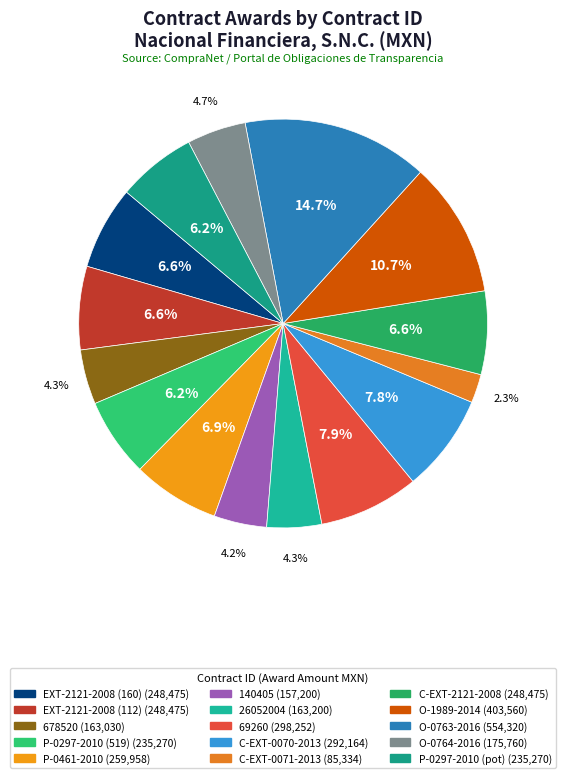

To the nearest percent, what is the difference between the largest and smallest slice percentages?

12%